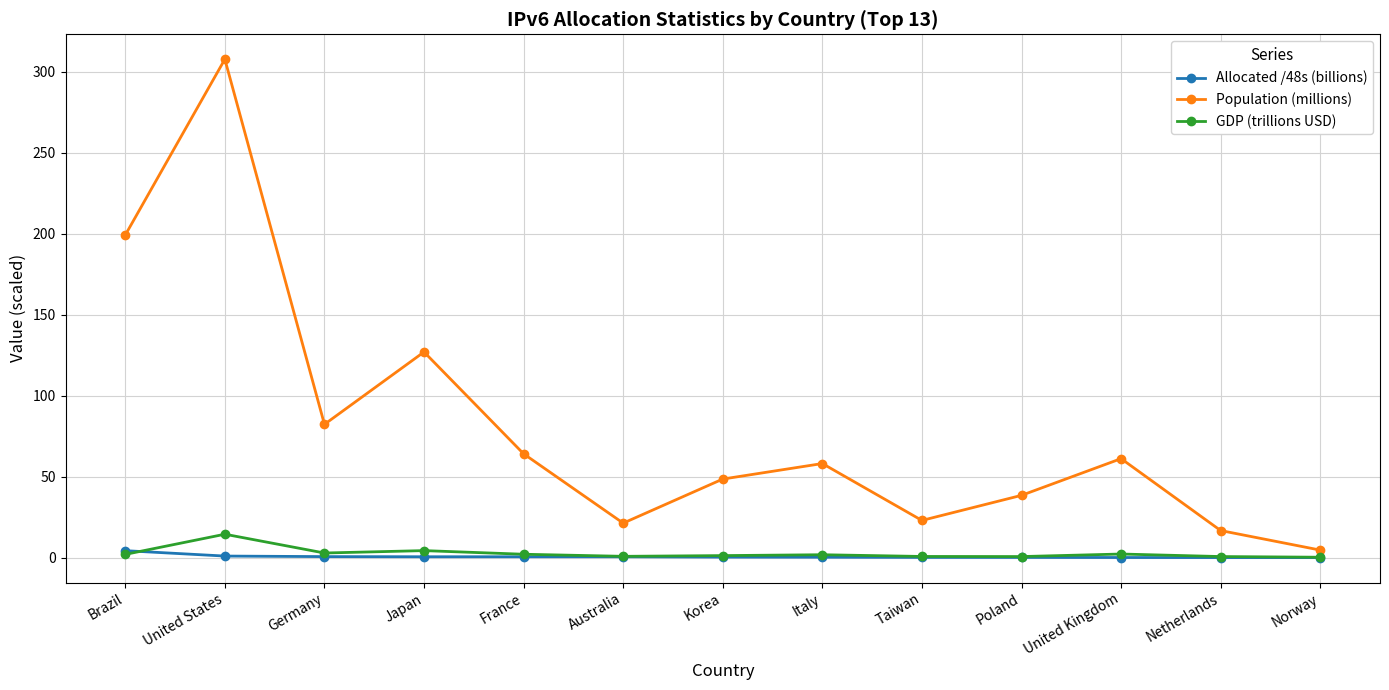

Does the chart have visible grid lines?

Yes